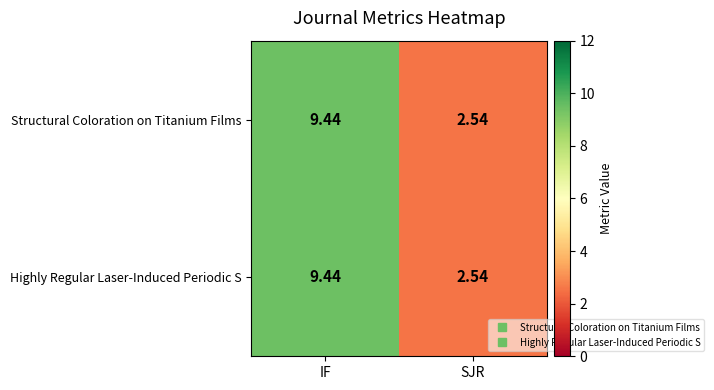

At how many categories does at least one series exceed 8?

1